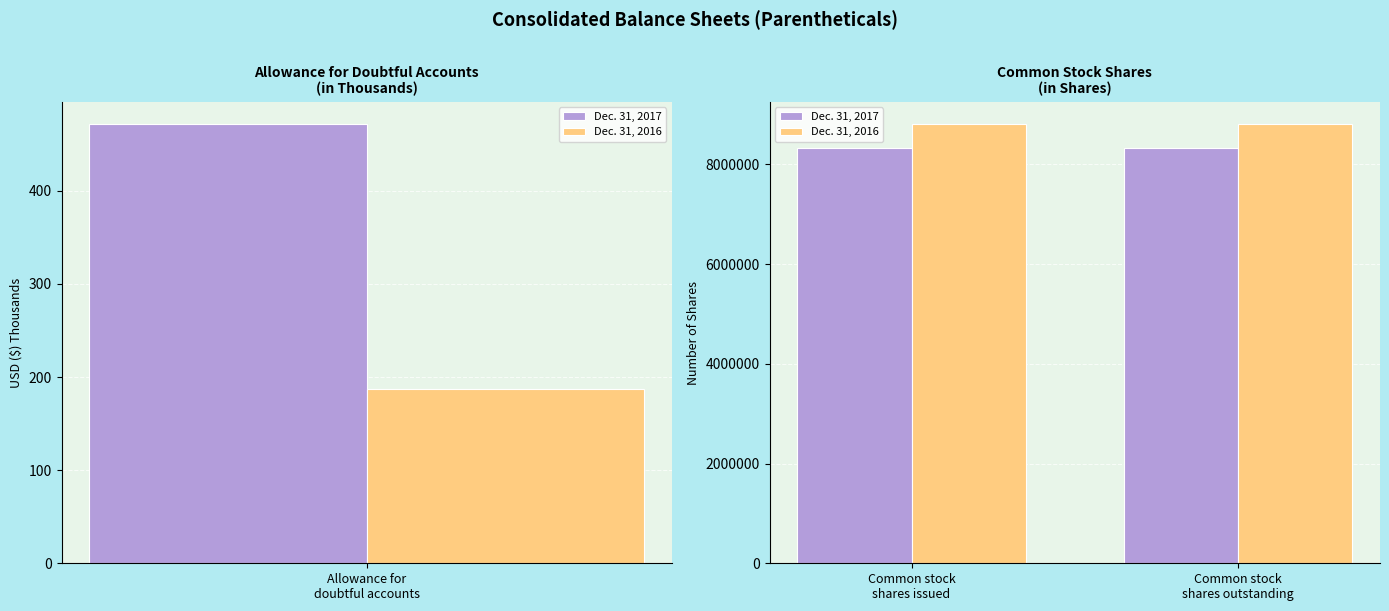

What is the average value of the Dec. 31, 2016 series?

8812644